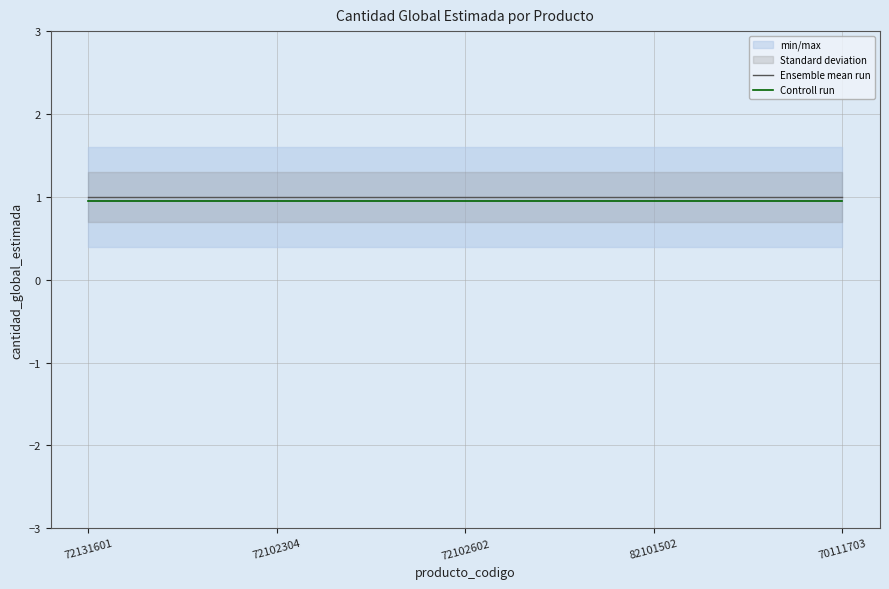

At how many categories does at least one series exceed 0?

5